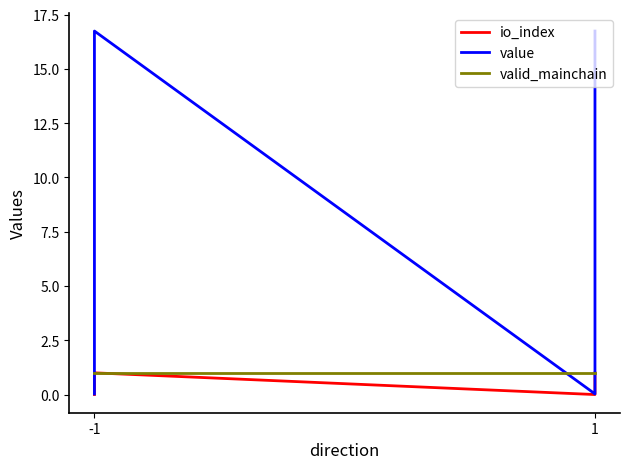

What is the value of the valid_mainchain point at the 4th from the left?

1.0